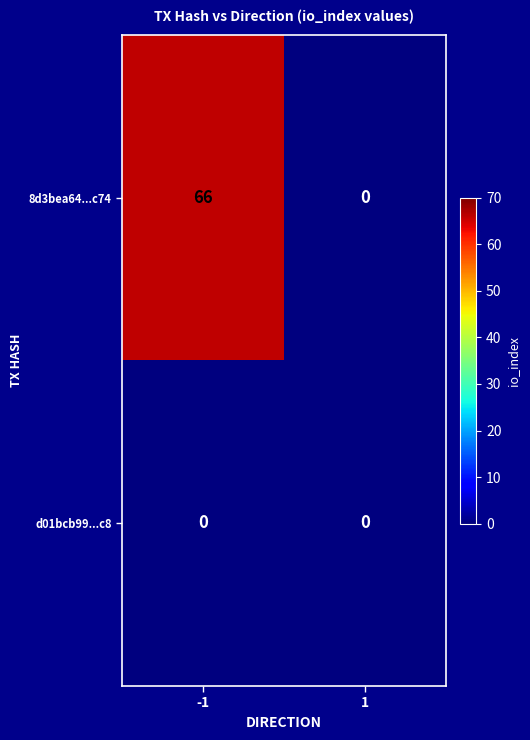

What is the average value of the 8d3bea64...c74 series?

33